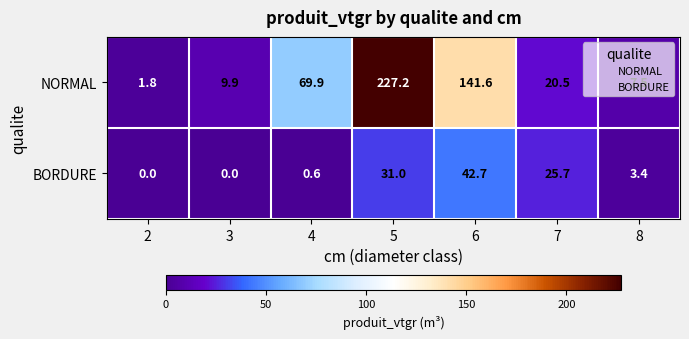

Is it true that BORDURE equals 3.4 at 8?

True